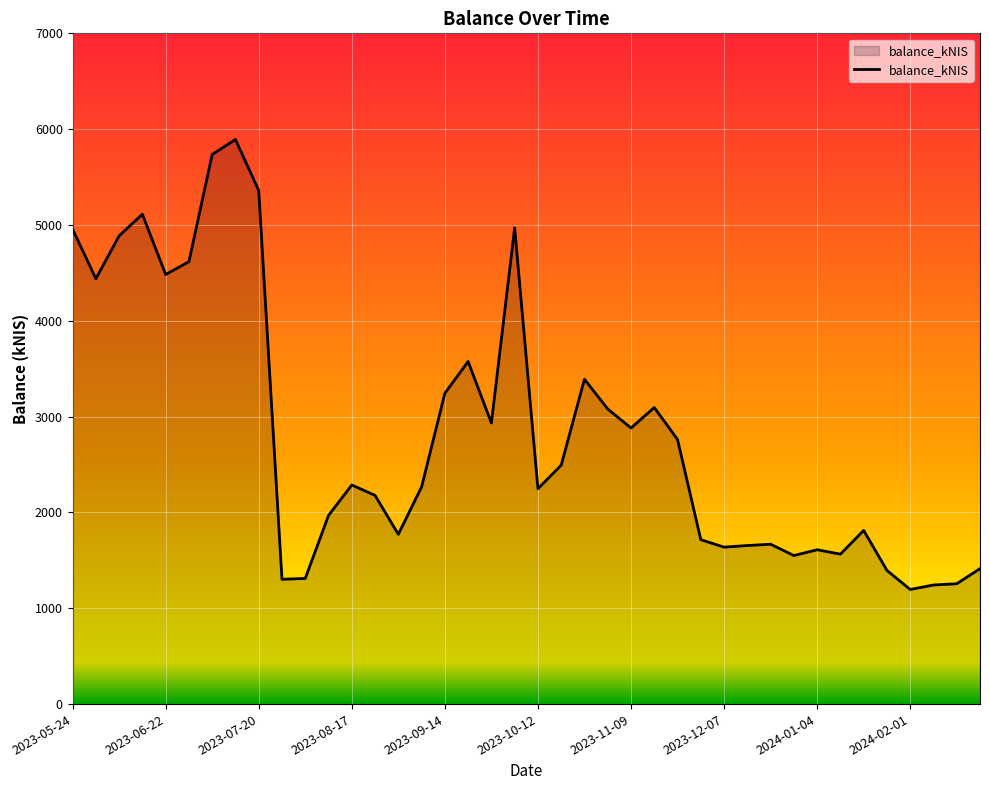

What is the maximum value shown in the chart?

5892.4